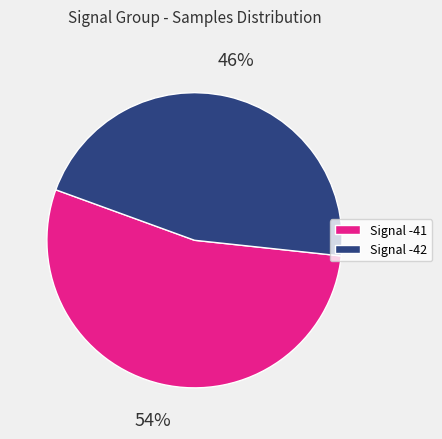

Combined, do Signal -42 and Signal -41 account for over 50%?

Yes